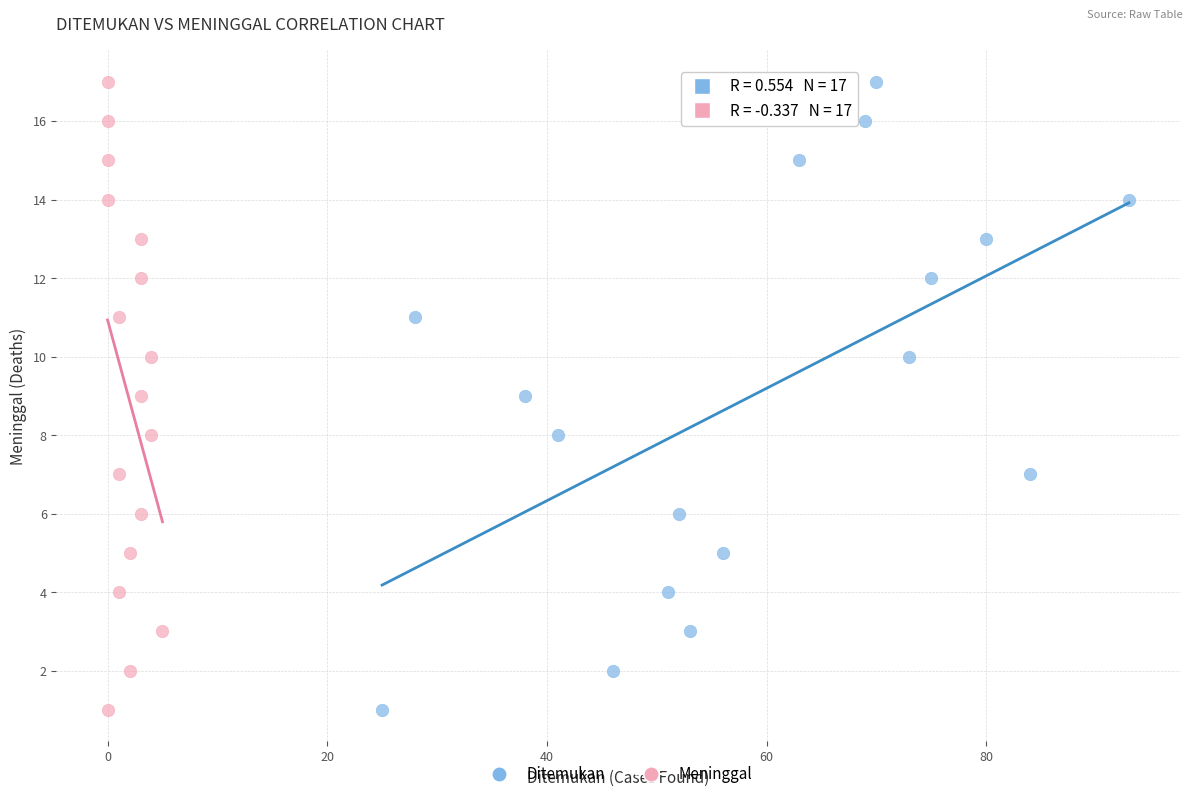

What are all the series names shown in the legend?

Ditemukan, Meninggal